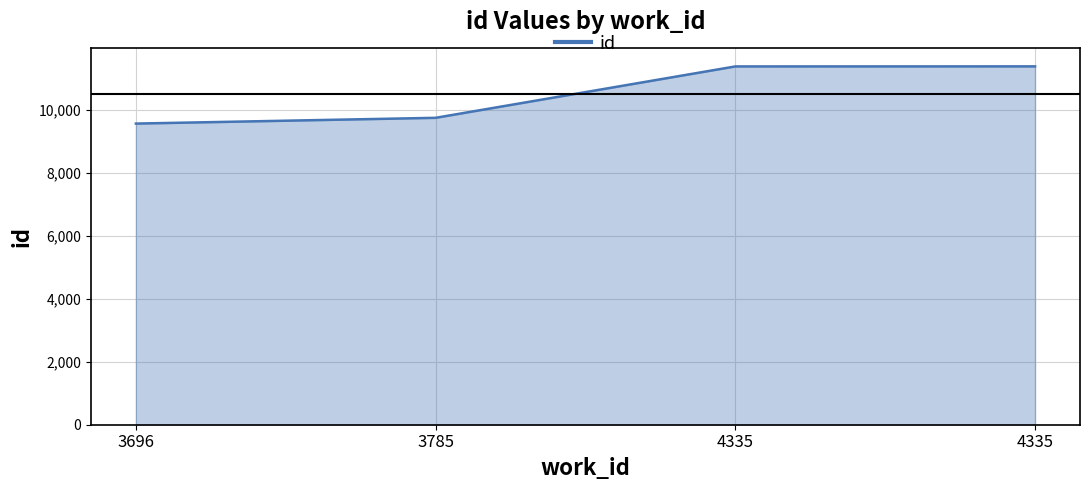

List the labels in order of value, smallest first.

3696, 3785, 4335, 4335